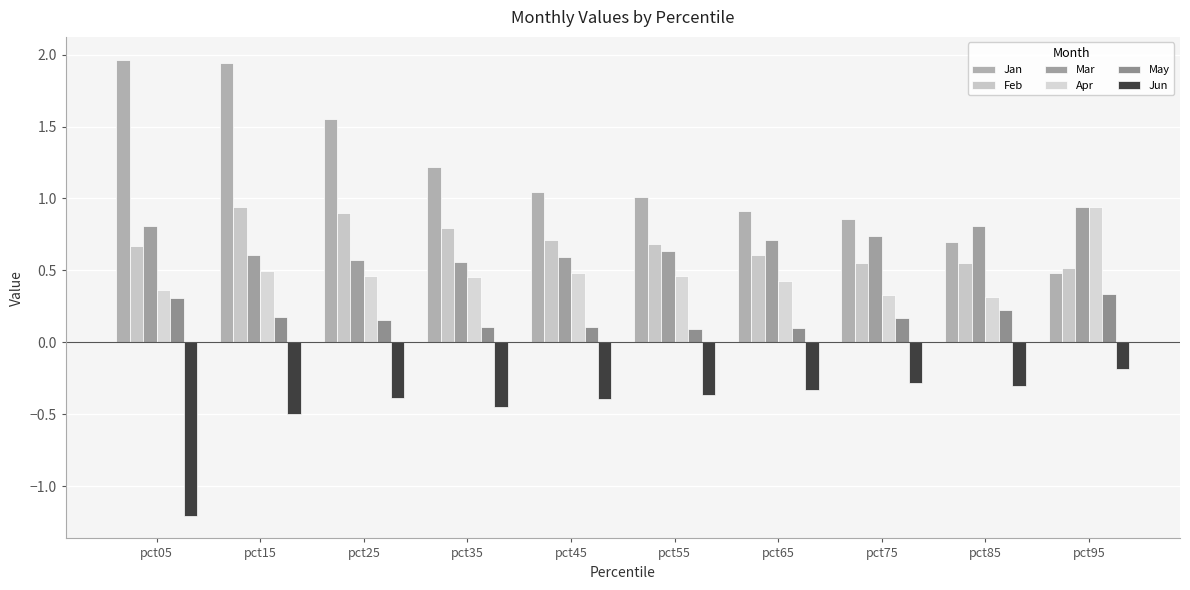

What is the smallest value displayed?

-1.2